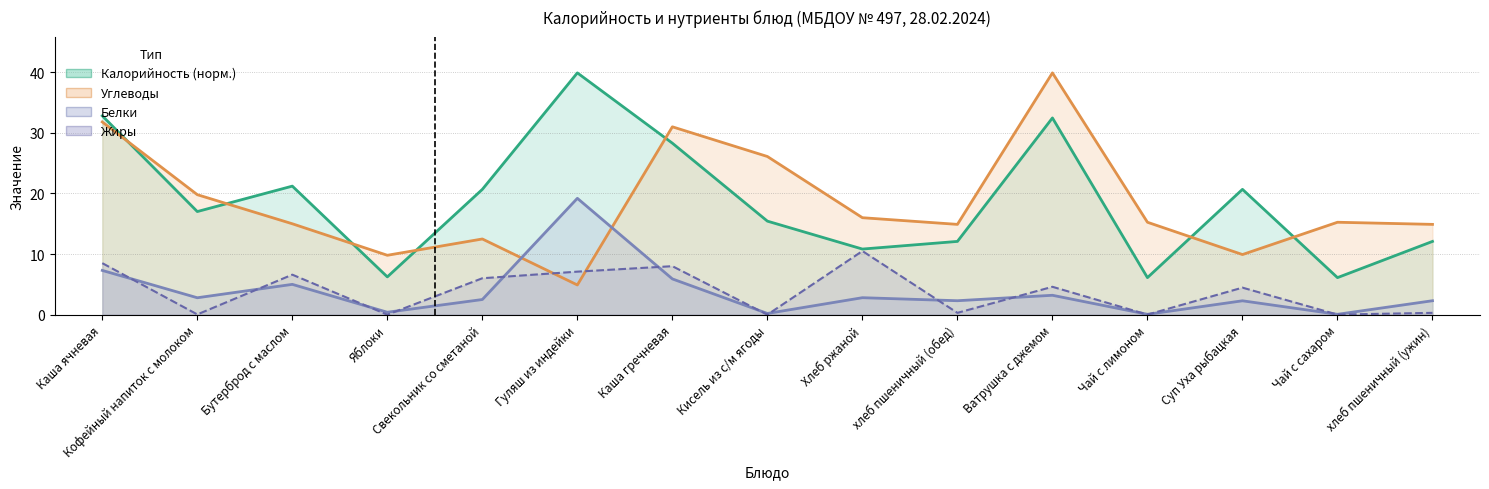

Reading left to right, list all the values displayed in this chart.

Калорийность: 32.8	17.0	21.2	6.2	20.7	39.9	28.3	15.4	10.8	12.1	32.5	6.1	20.7	6.1	12.1
Белки: 7.3	2.8	5.0	0.4	2.5	19.2	5.9	0.2	2.8	2.3	3.2	0.1	2.3	0.1	2.3
Жиры: 8.5	0.0	6.6	0.0	6.0	7.1	8.0	0.0	10.5	0.3	4.6	0.0	4.5	0.0	0.3
Углеводы: 31.8	19.8	15.0	9.8	12.5	4.9	31.0	26.1	16.0	14.9	39.9	15.2	9.9	15.2	14.9